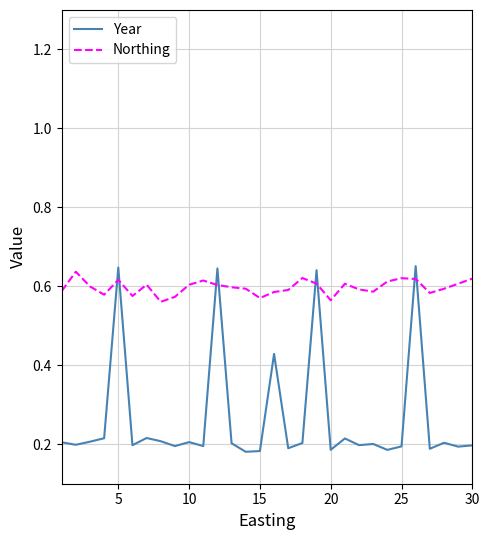

What is the difference between the maximum and minimum values in the Year series?

0.5